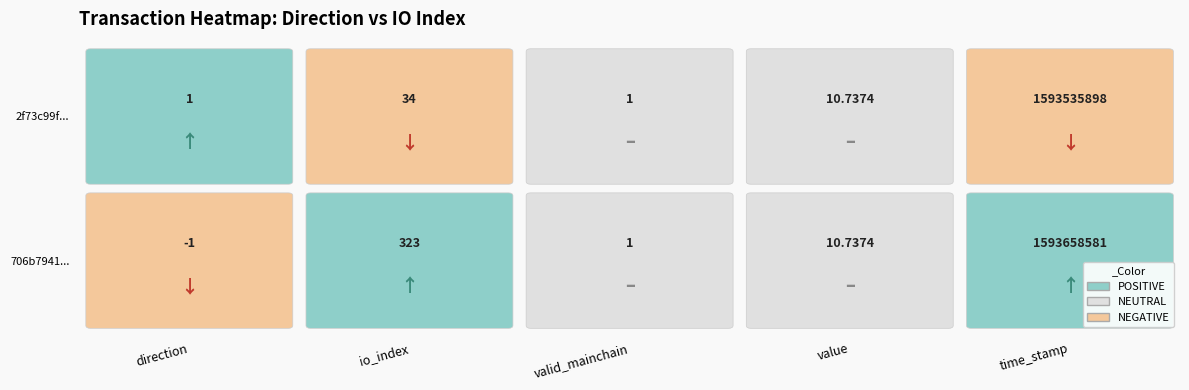

What is the difference between the second highest and minimum values in the 706b7941865a3117d06eeeabf34c9238f5f6c22 series?

324.0